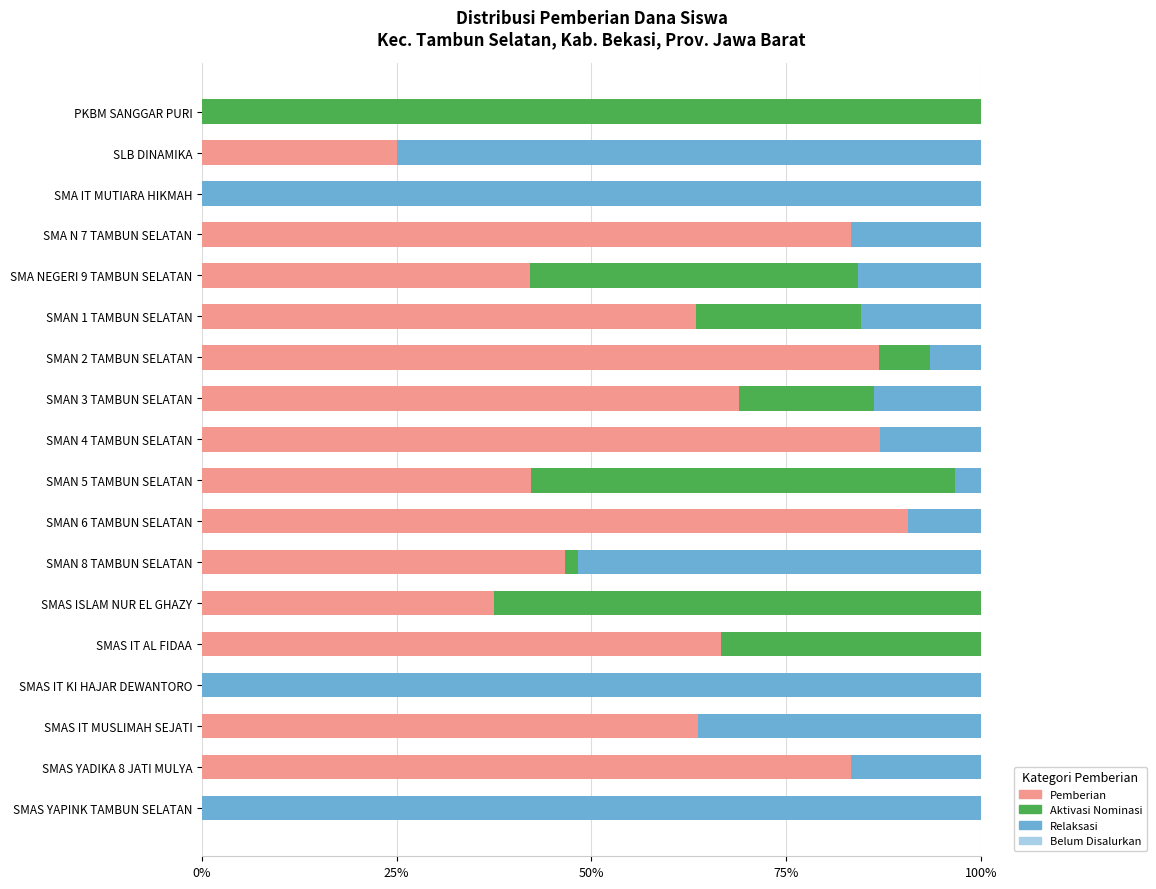

What is the total value across all series at SMAS IT KI HAJAR DEWANTORO?

100.0